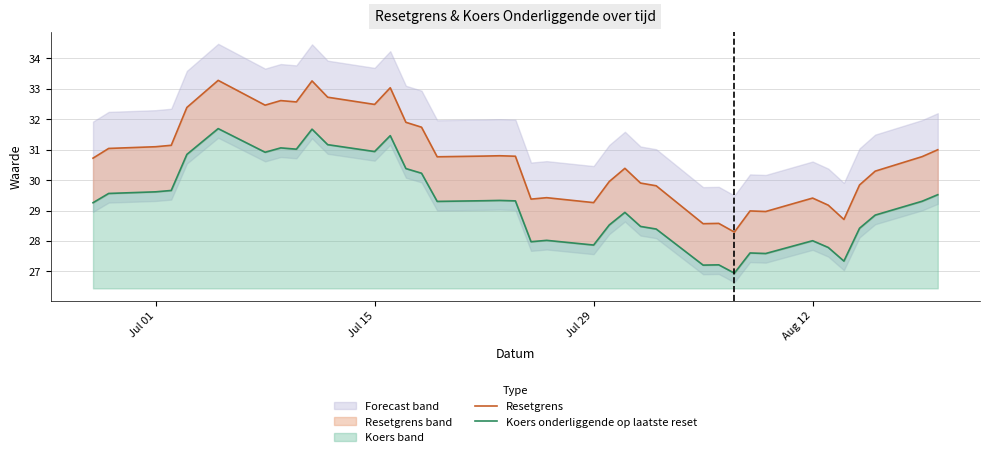

In Koers onderliggende op laatste reset, how many points are lower than both neighbors (excluding endpoints)?

10